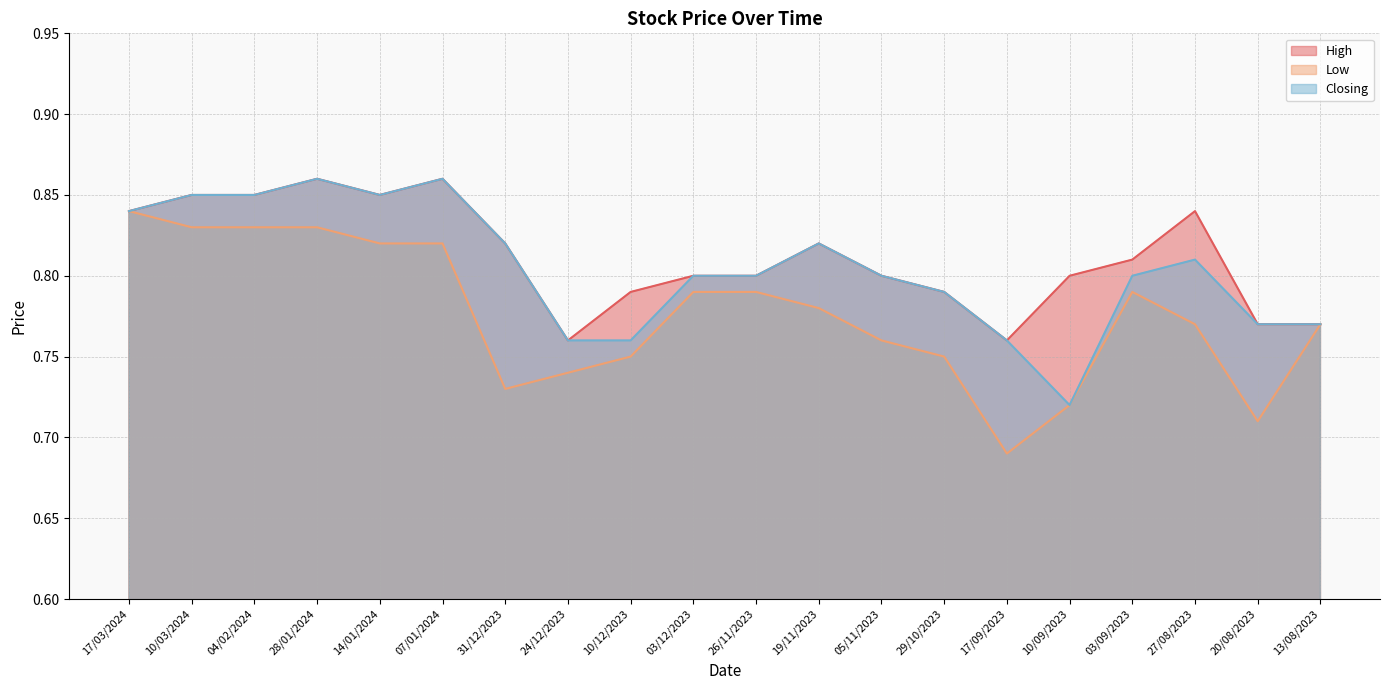

Between 27/08/2023 and 24/12/2023, which is larger?

27/08/2023